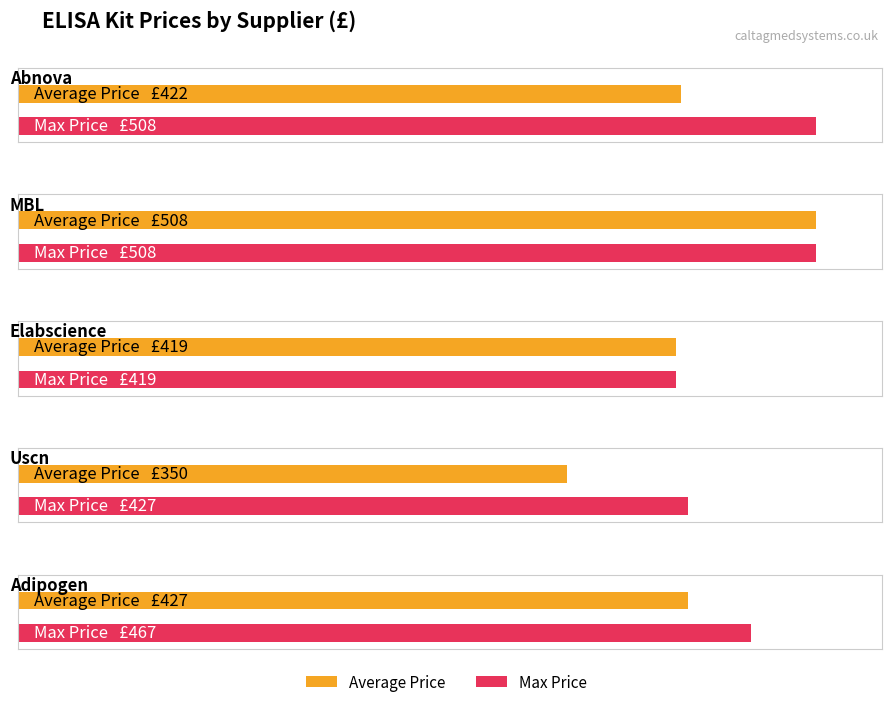

At which category is the sum across all series the highest?

MBL